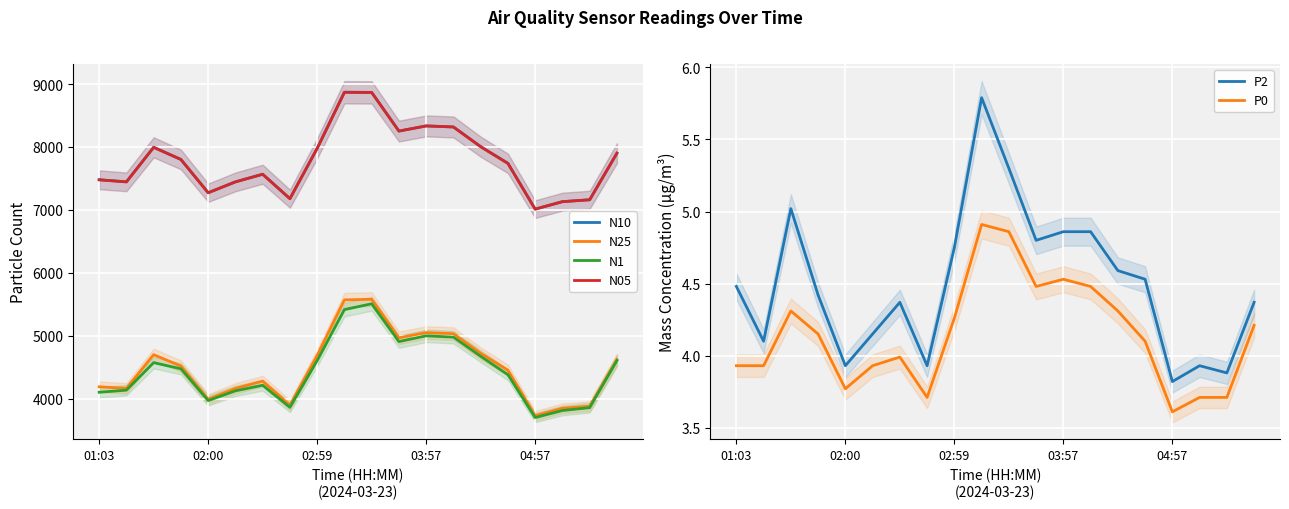

What is the maximum value for P2?

5.8